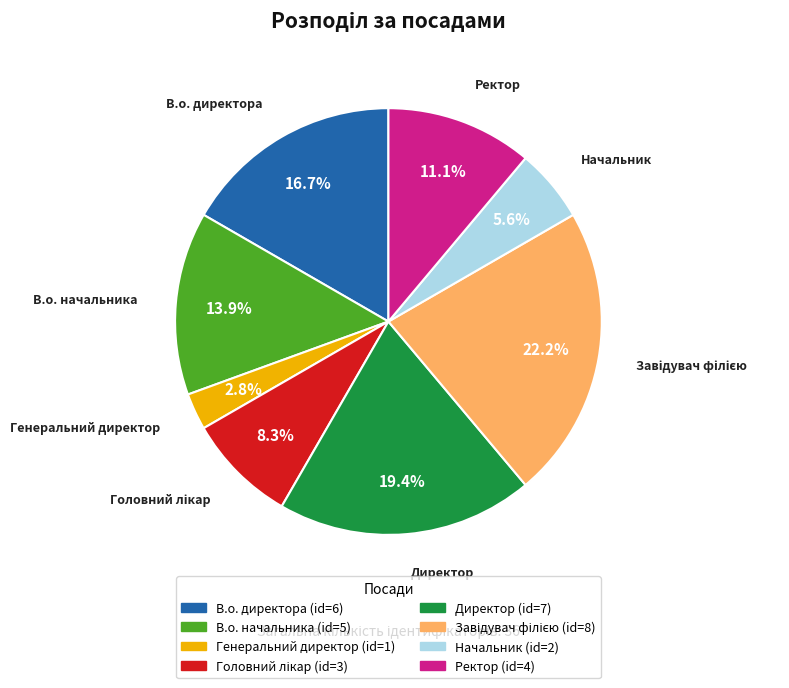

How much of the chart is everything except В.о. начальника?

86.1%